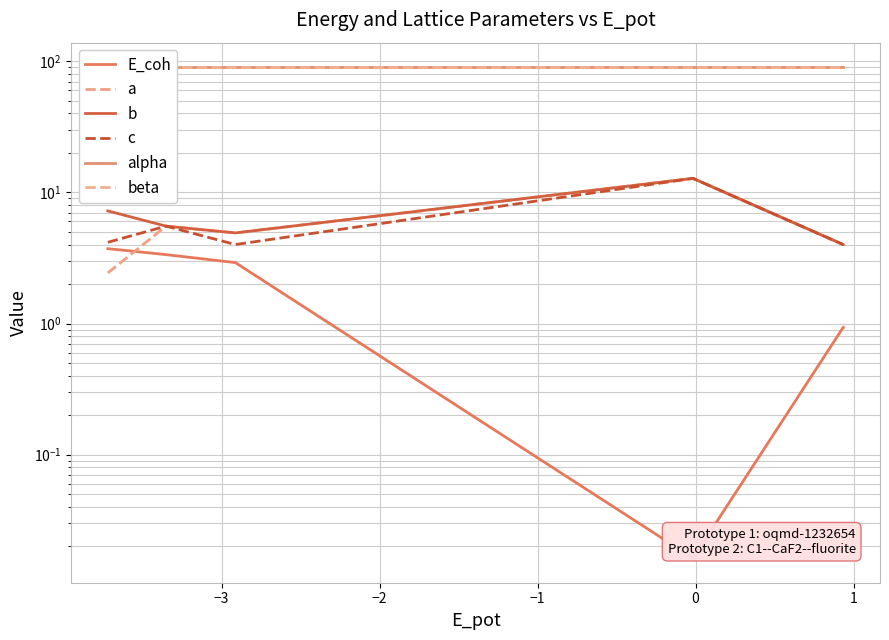

What is the average value of the b series?

7.7